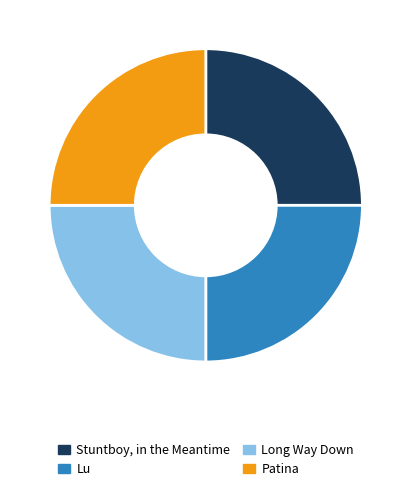

What is the ratio of the value at Lu to the value at Long Way Down?

1.0